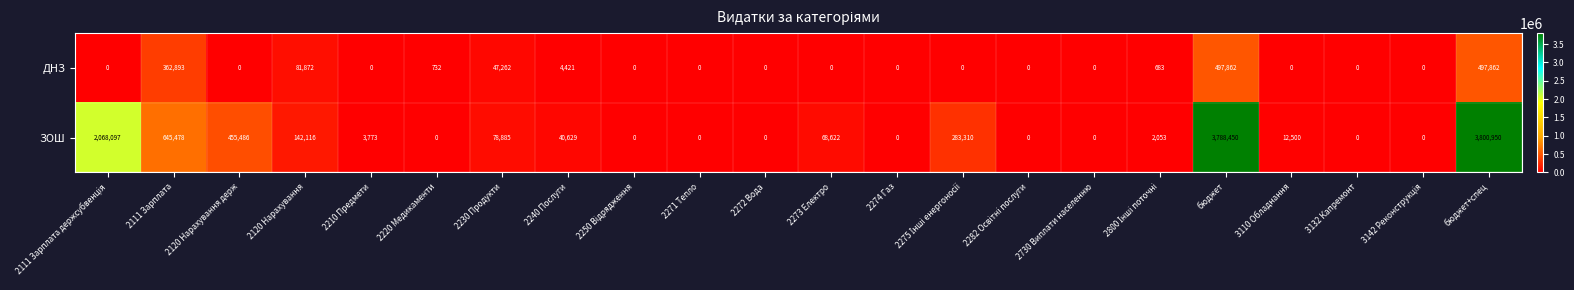

What is the difference between the highest and lowest values at 2240 Послуги?

36208